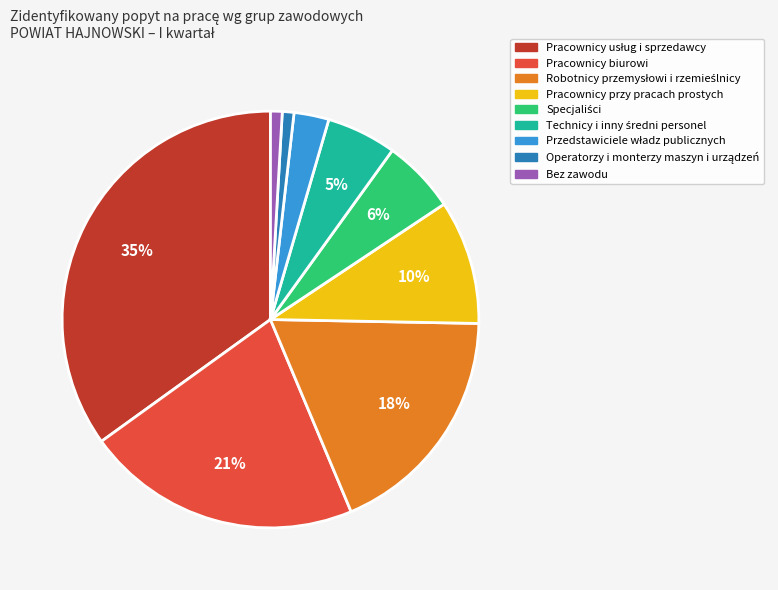

To the nearest percent, what portion does Pracownicy biurowi represent?

21%